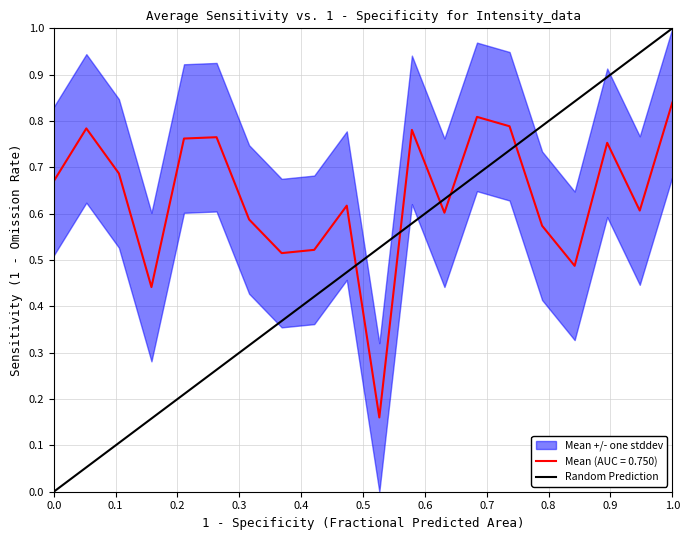

The value of Mean (AUC = 0.750) at 1.0 is 1.4. True or false?

False